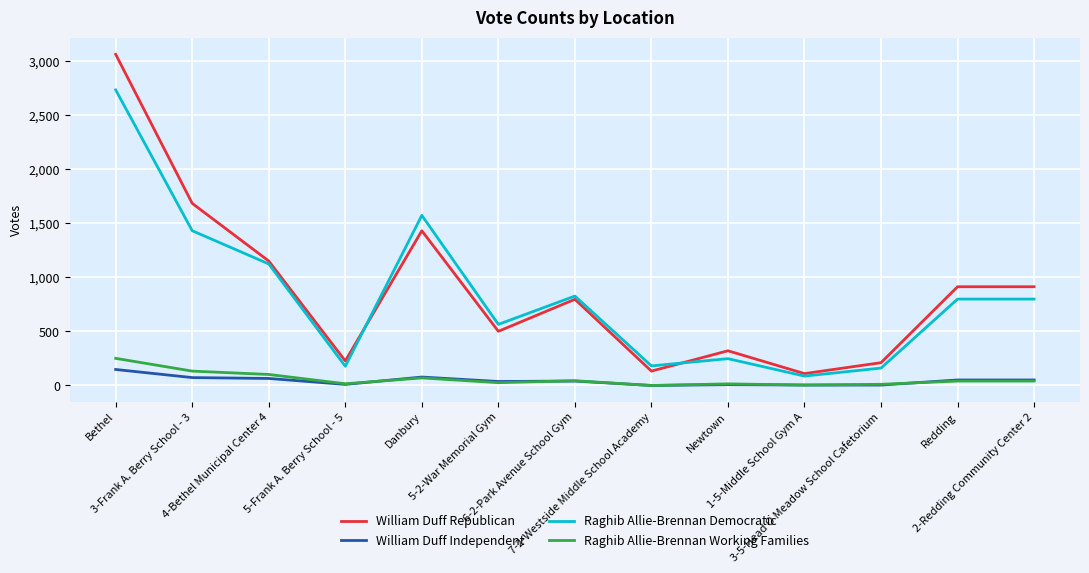

Between which two adjacent categories do William Duff Republican and Raghib Allie-Brennan Democratic first intersect?

5-Frank A. Berry School - 5 and Danbury